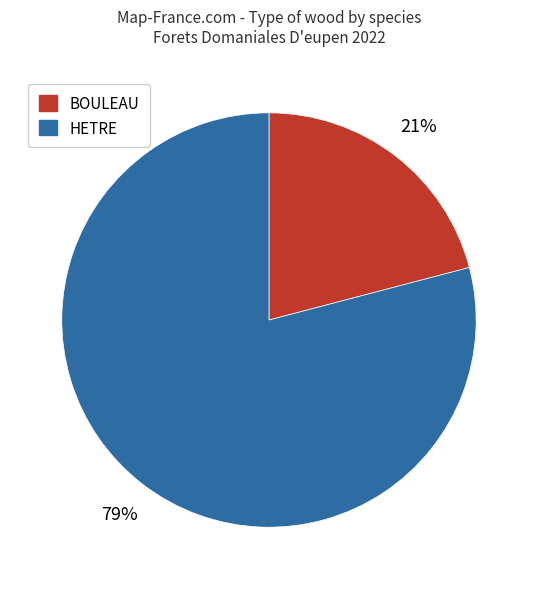

To the nearest percent, what portion does HETRE represent?

79%